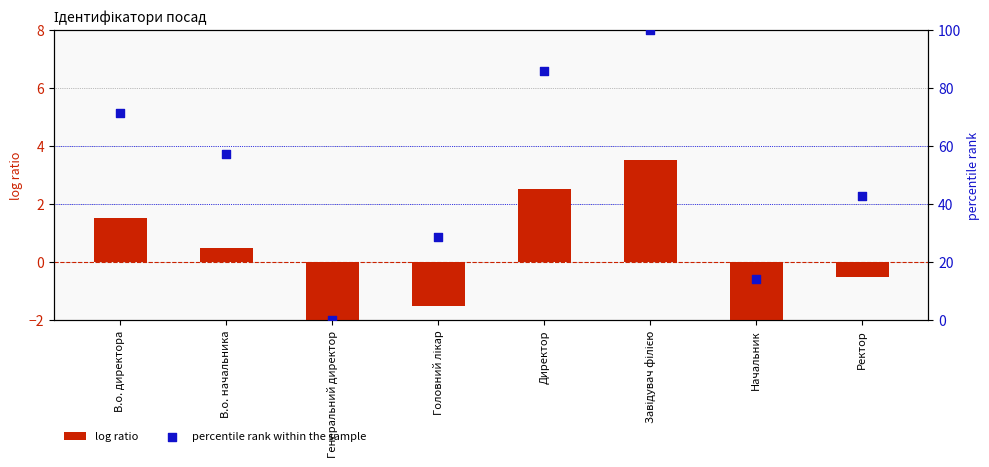

Which series reaches the maximum Y coordinate?

percentile rank within the sample